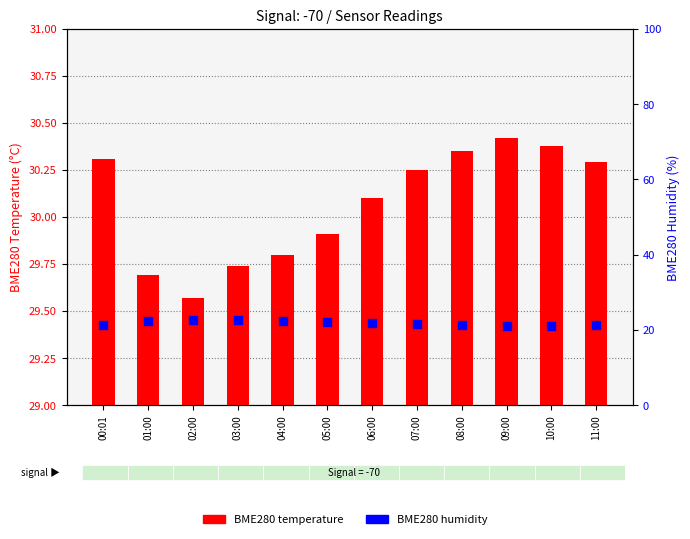

At how many categories does at least one series exceed 16?

12